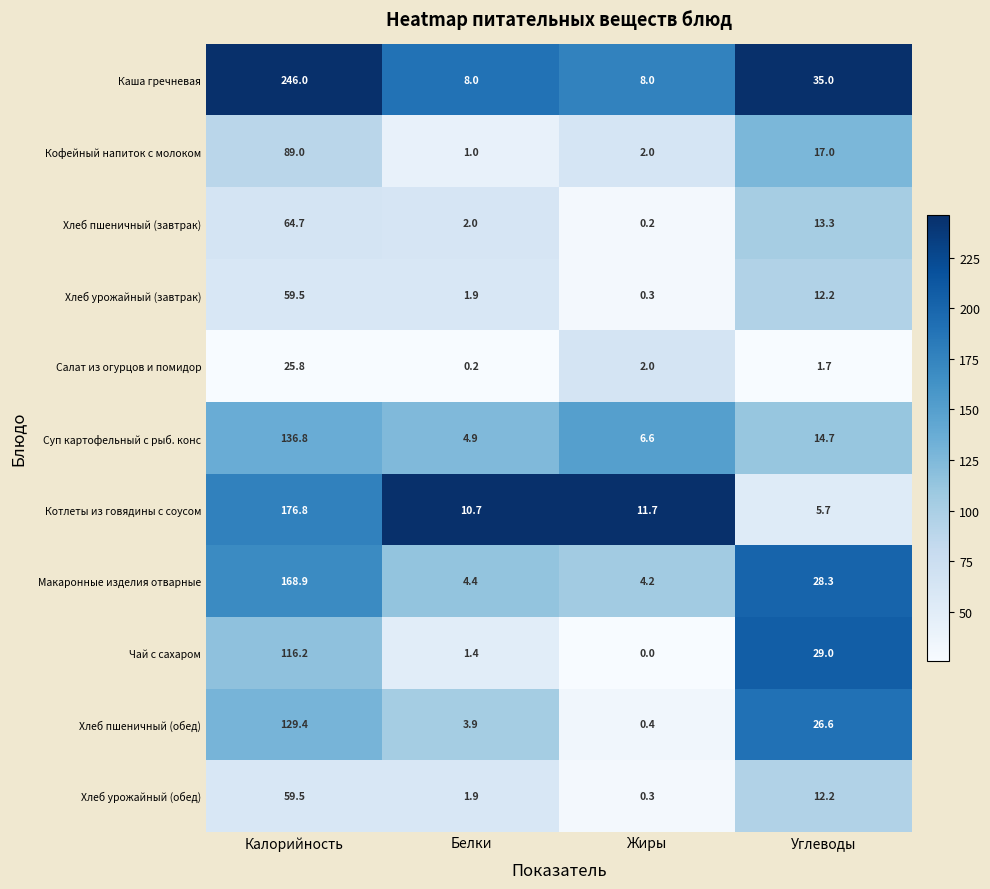

Which category has the highest value across all series?

Калорийность